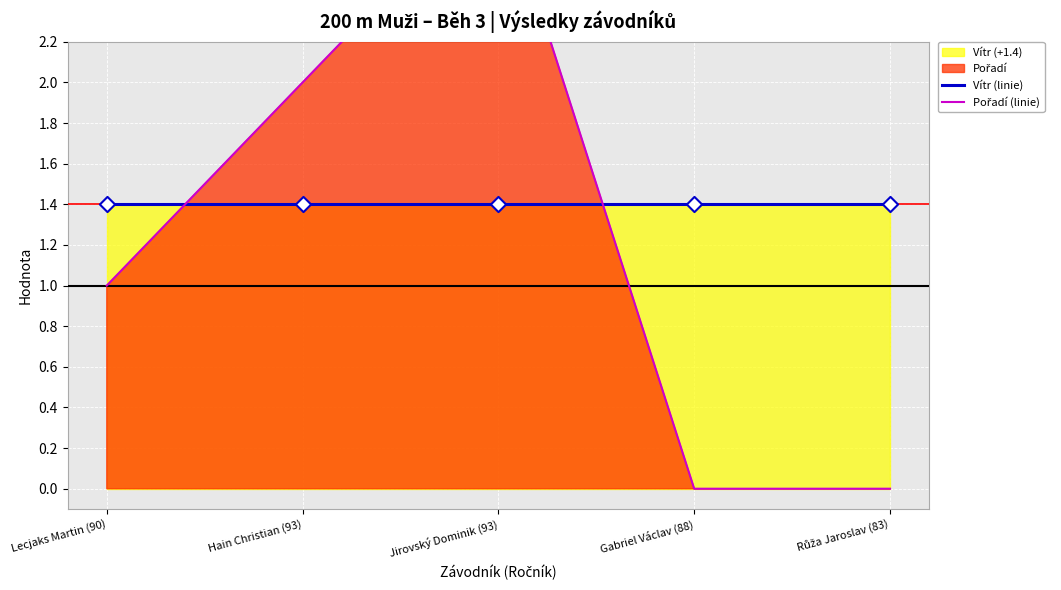

Which series has the largest total across all categories?

Vítr (linie)